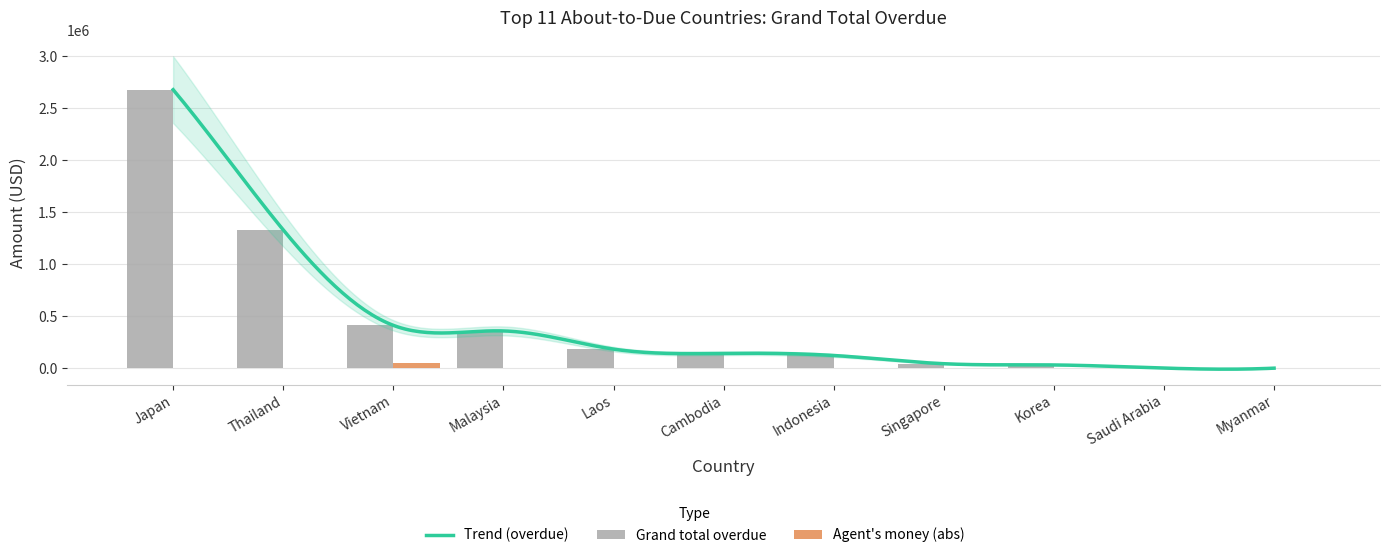

True or false: Agent money in hand has a value of 31941.7 at Japan.

False